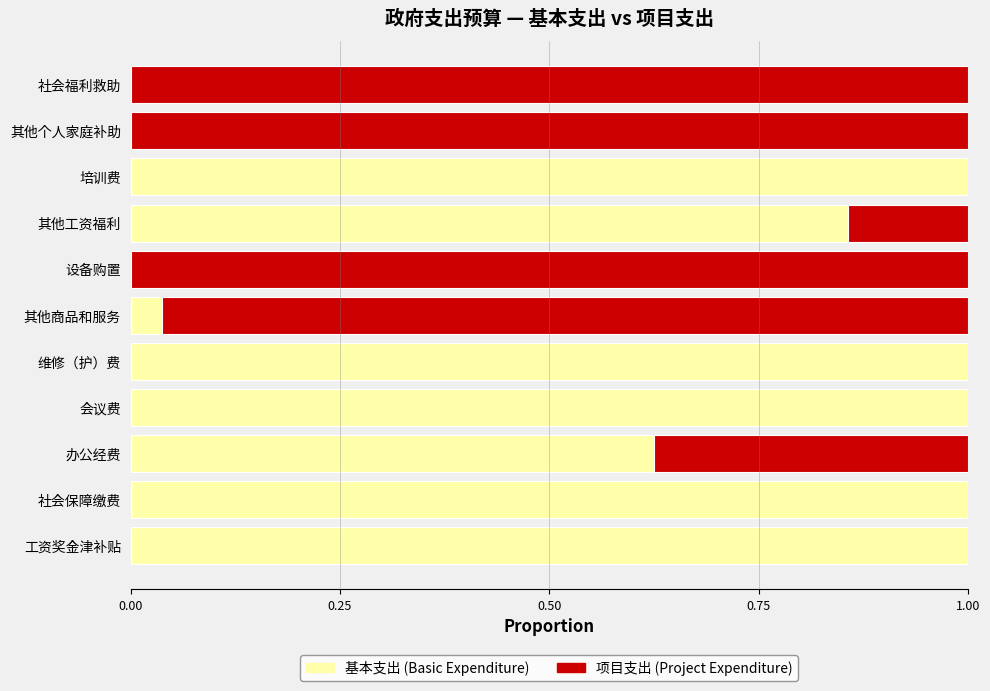

How many series are shown in this chart?

2